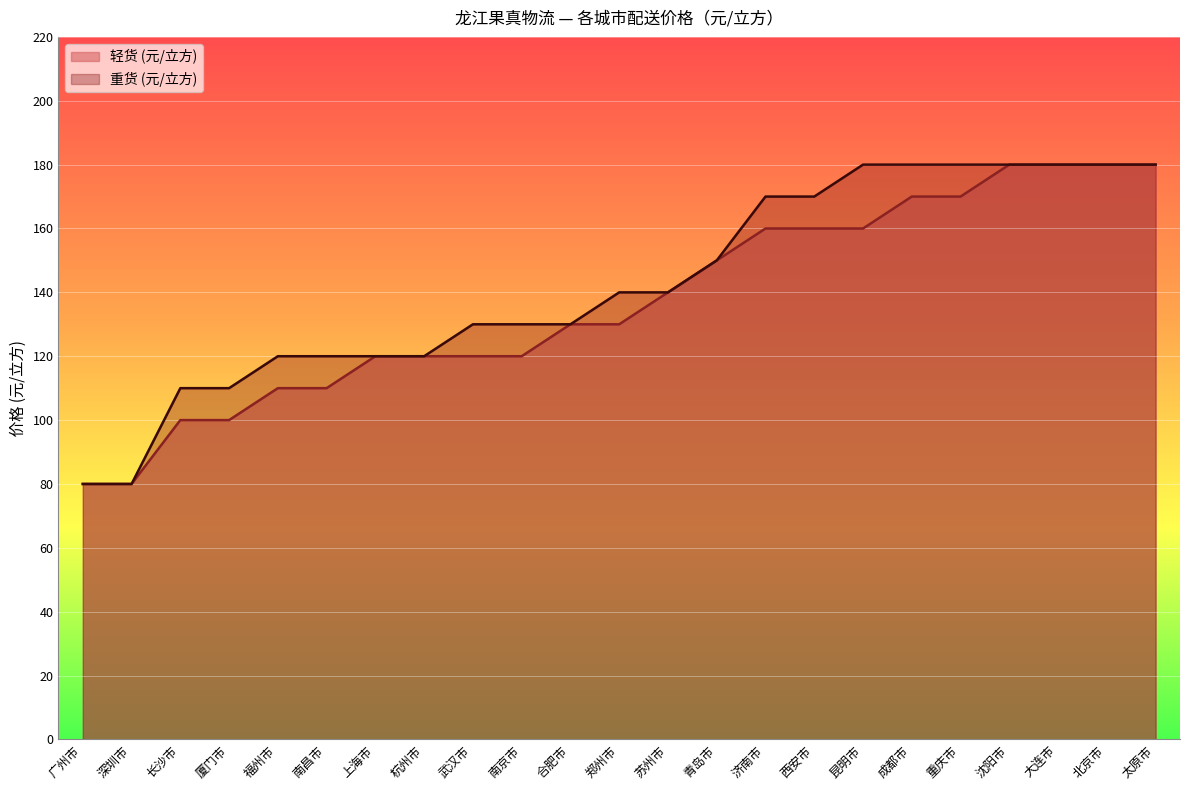

What is the value of the 重货 (元/立方) point at the 7th from the left?

120